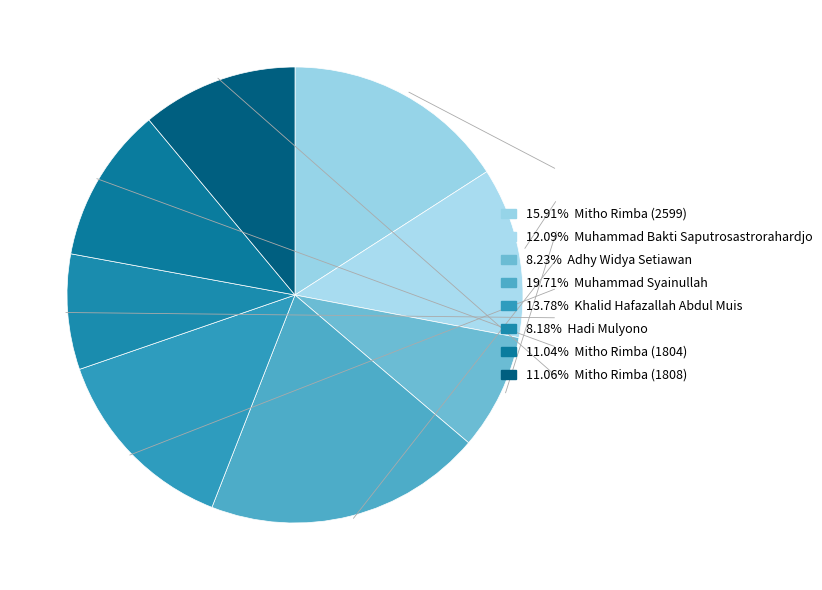

Rank the categories by value from highest to lowest.

Muhammad Syainullah, Mitho Rimba (2599), Khalid Hafazallah Abdul Muis, Muhammad Bakti Saputrosastrorahardjo, Mitho Rimba (1808), Mitho Rimba (1804), Adhy Widya Setiawan, Hadi Mulyono